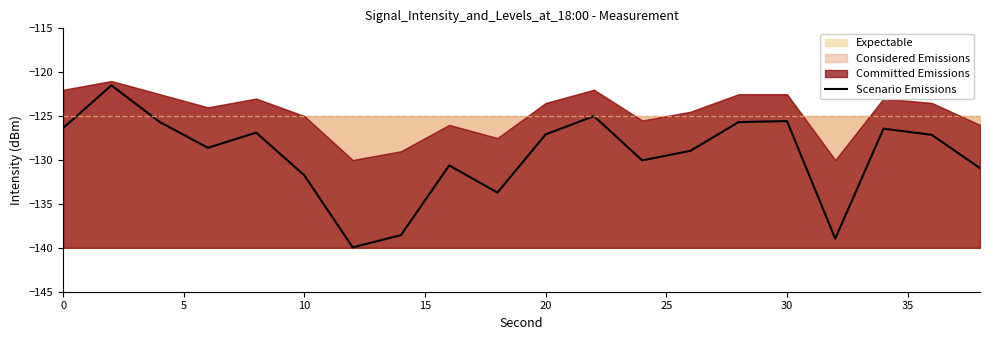

The Scenario Emissions series shows -173.7 at 0. True or false?

False